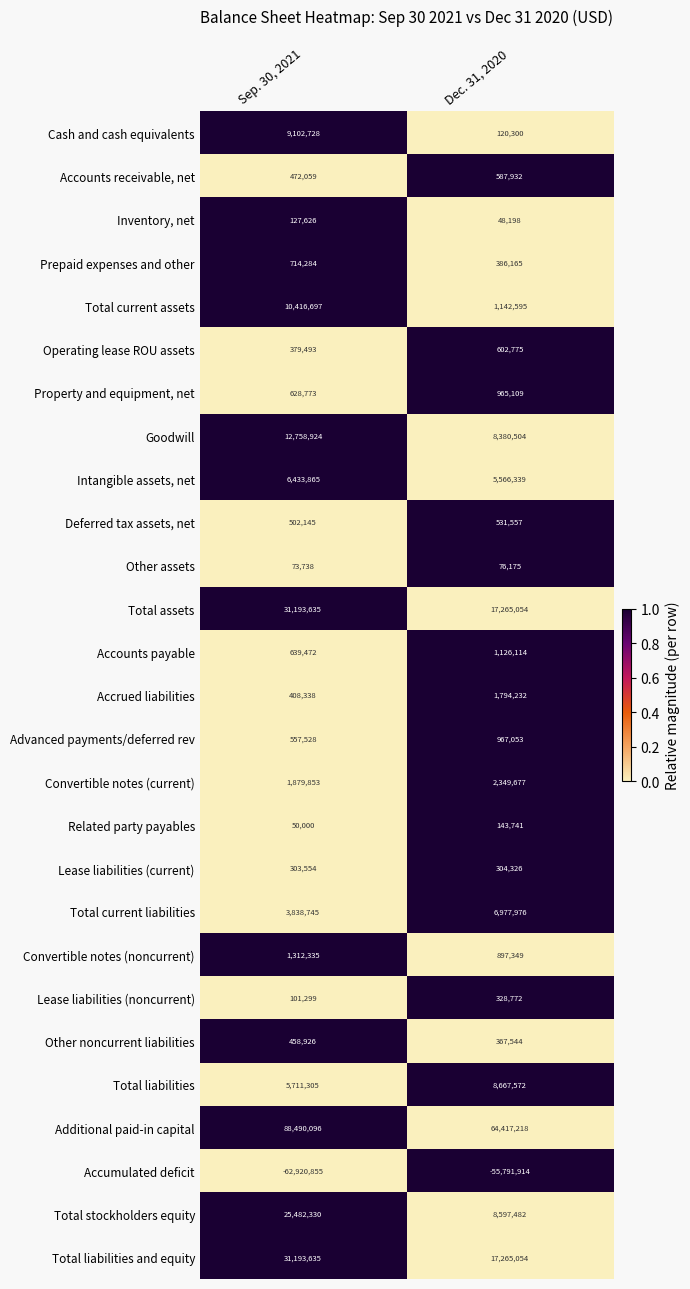

Which category has the highest value across all series?

Sep. 30, 2021